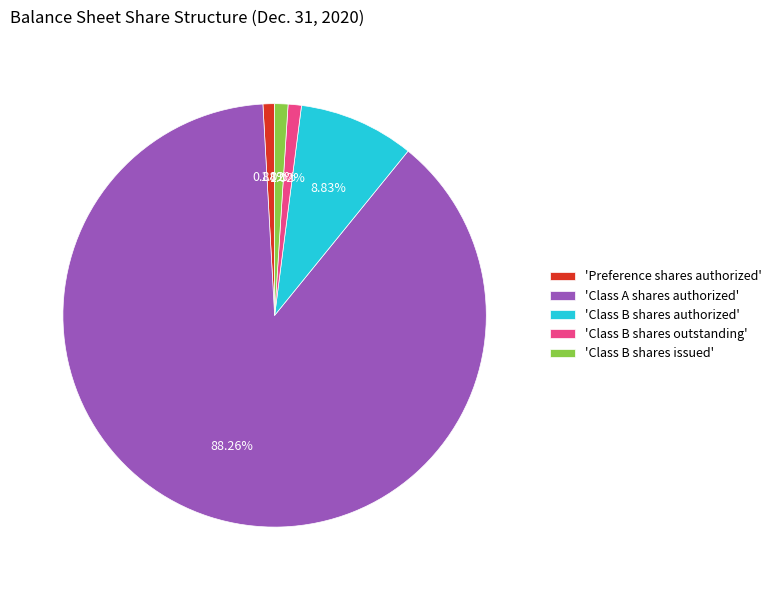

How many slices are in this pie chart?

5